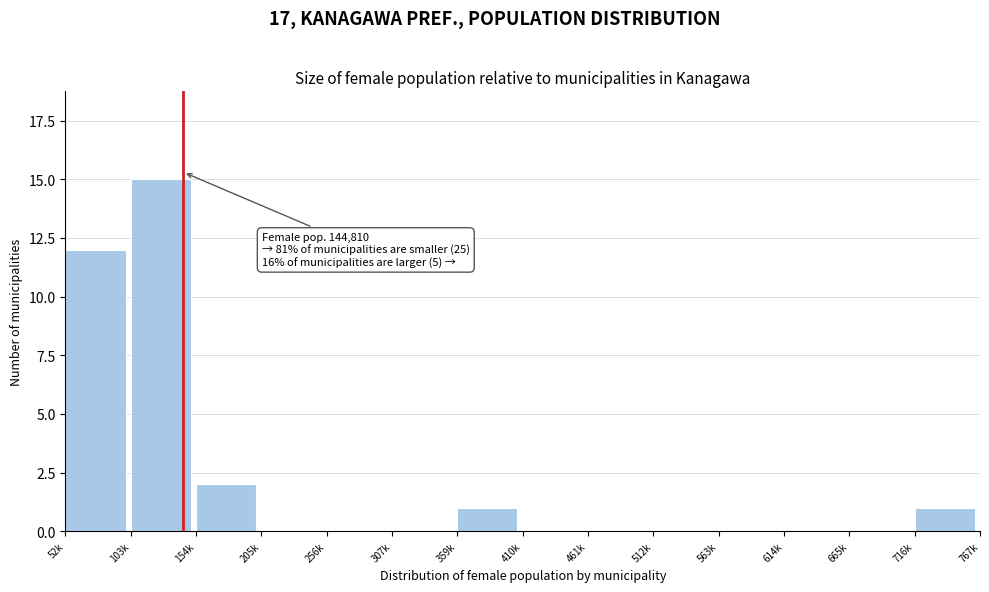

Reading left to right, what are all the values shown in this chart?

52k=12	103k=15	154k=2	205k=0	256k=0	307k=0	359k=1	410k=0	461k=0	512k=0	563k=0	614k=0	665k=0	716k=1